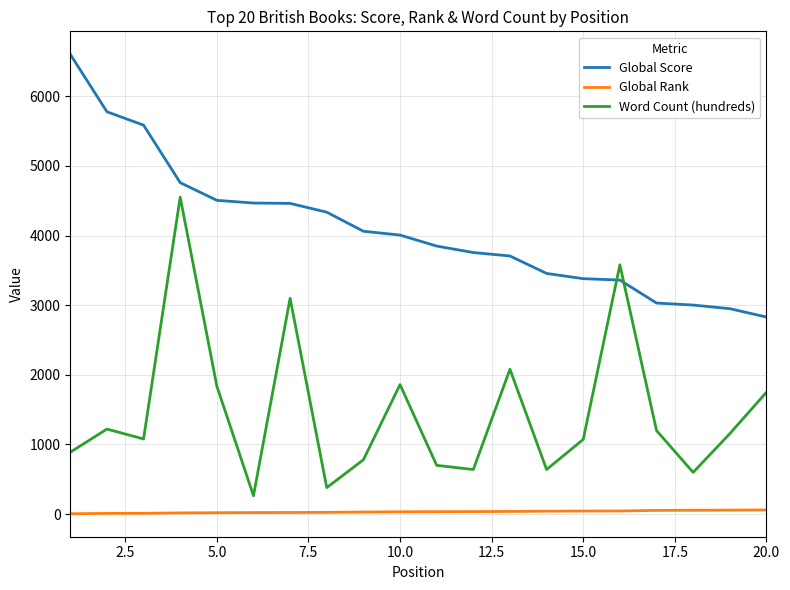

What is the sum of all Global Rank values?

660